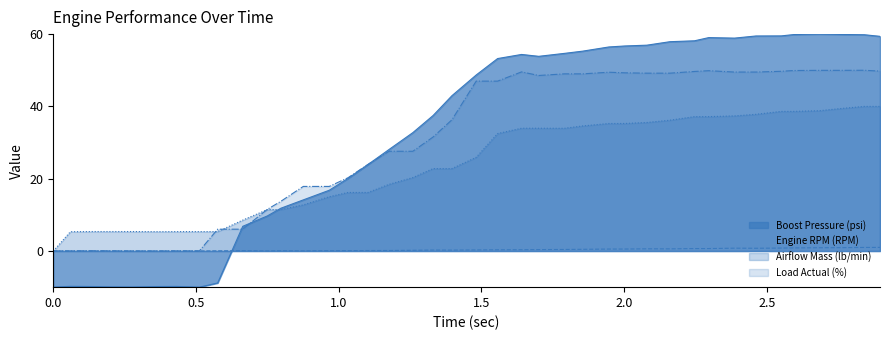

Does the chart display data point markers on the line(s)?

No